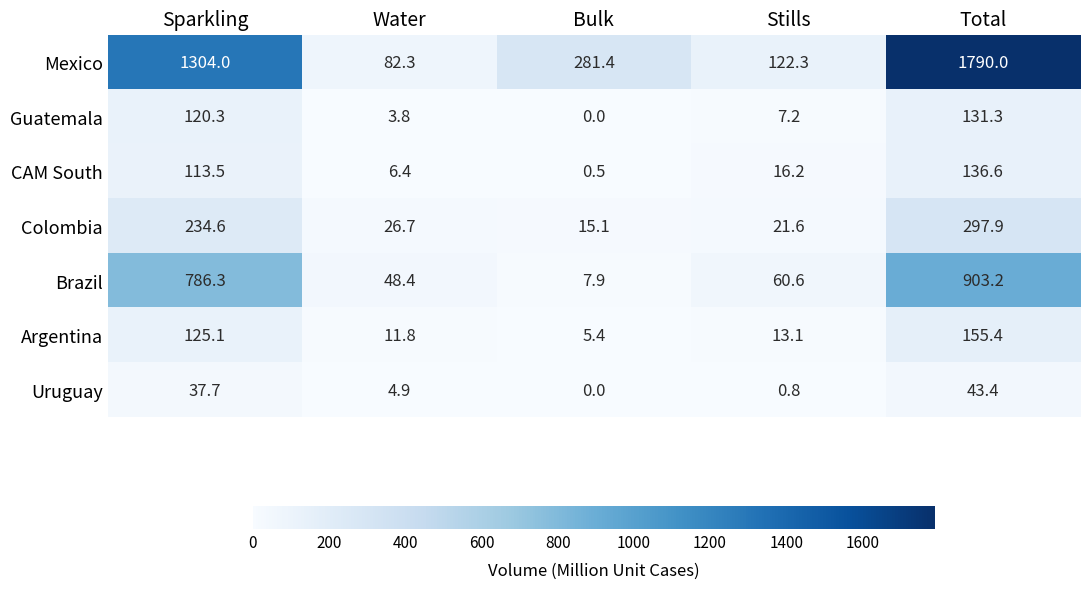

Count the number of categories in the chart.

5